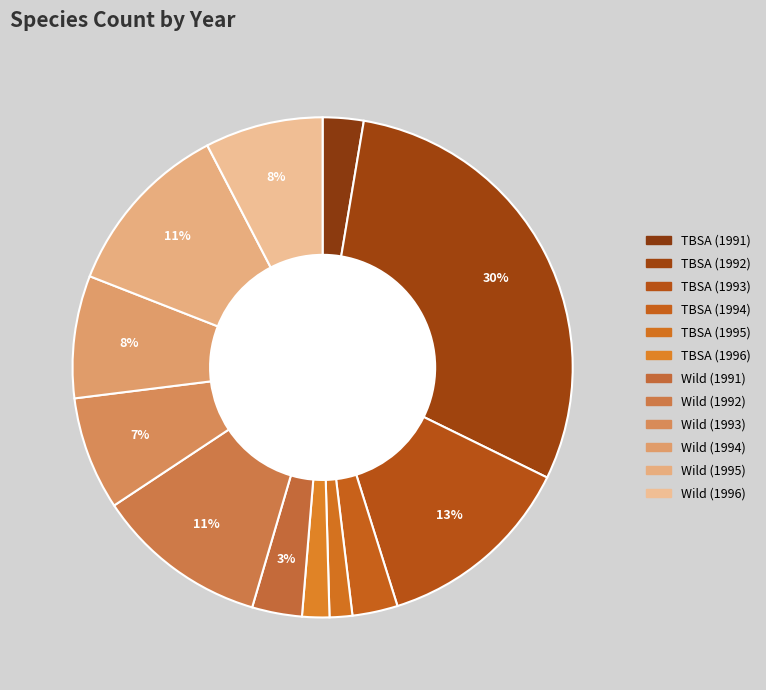

True or false: Wild (1995) accounts for 11% of the total.

True